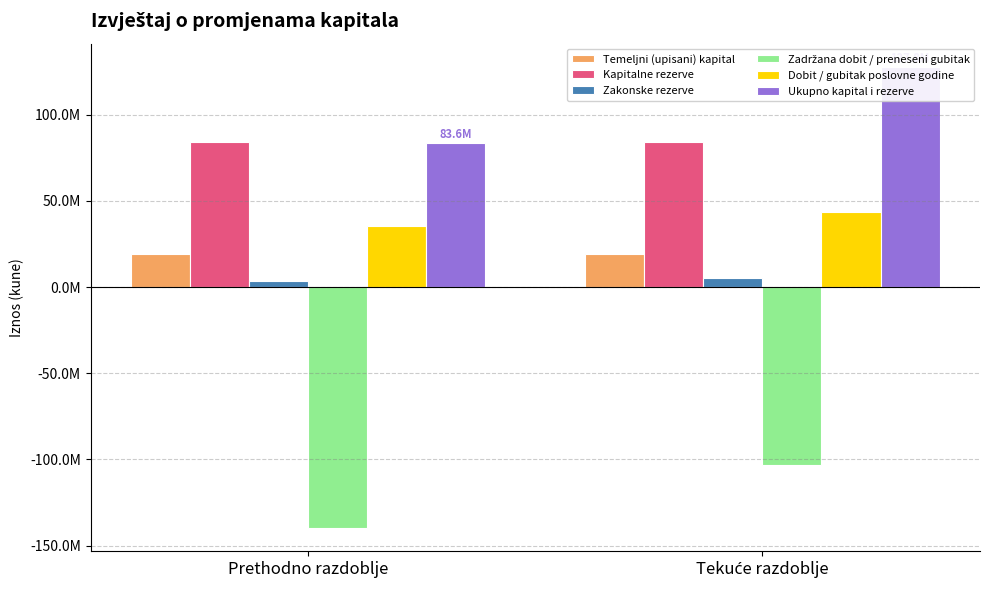

Which category has the lowest value across all series?

Prethodno razdoblje